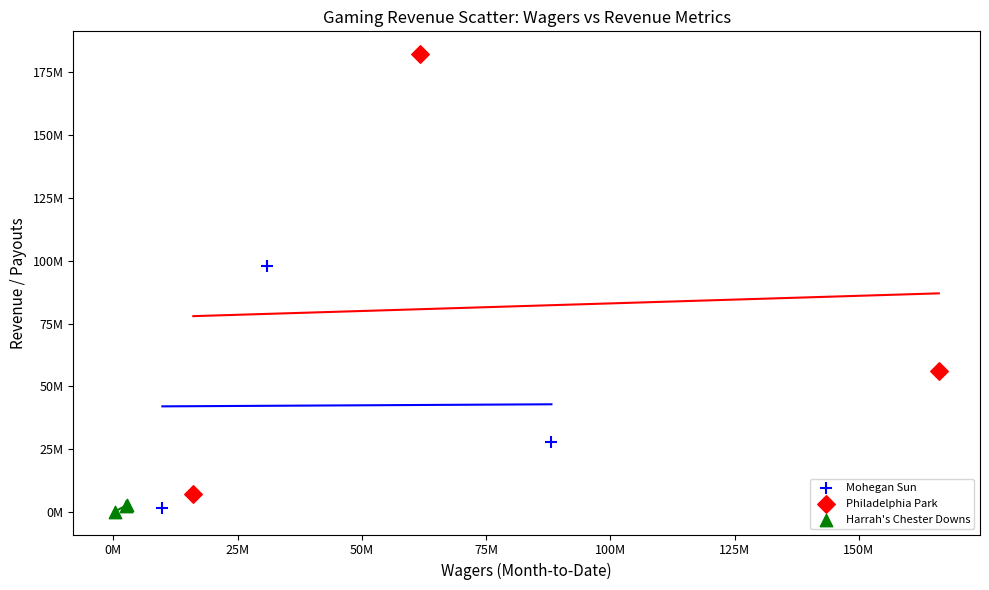

Which series reaches the maximum Y coordinate?

Philadelphia Park